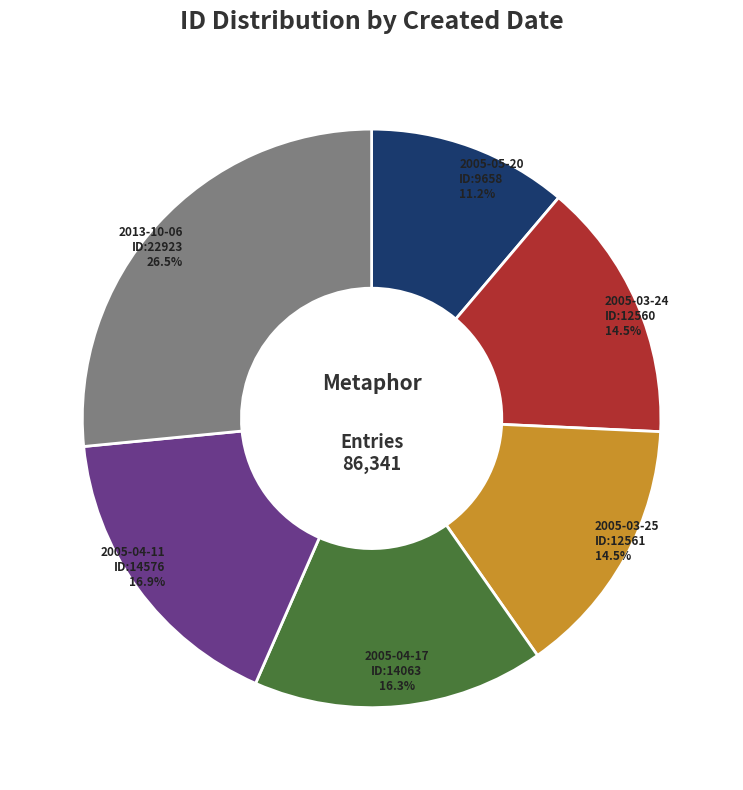

Does any single category account for the majority?

No